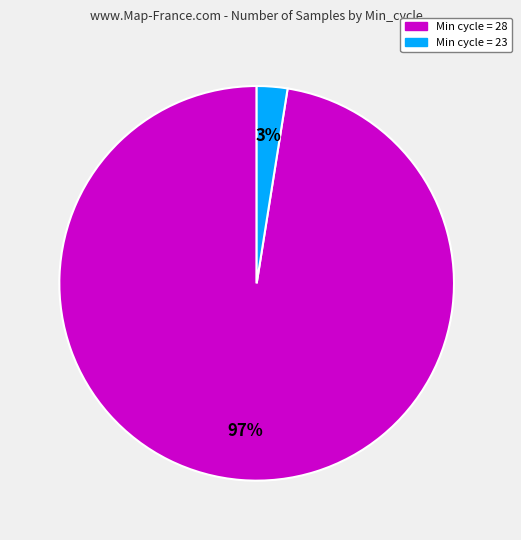

To the nearest percent, what is the average slice percentage?

50%